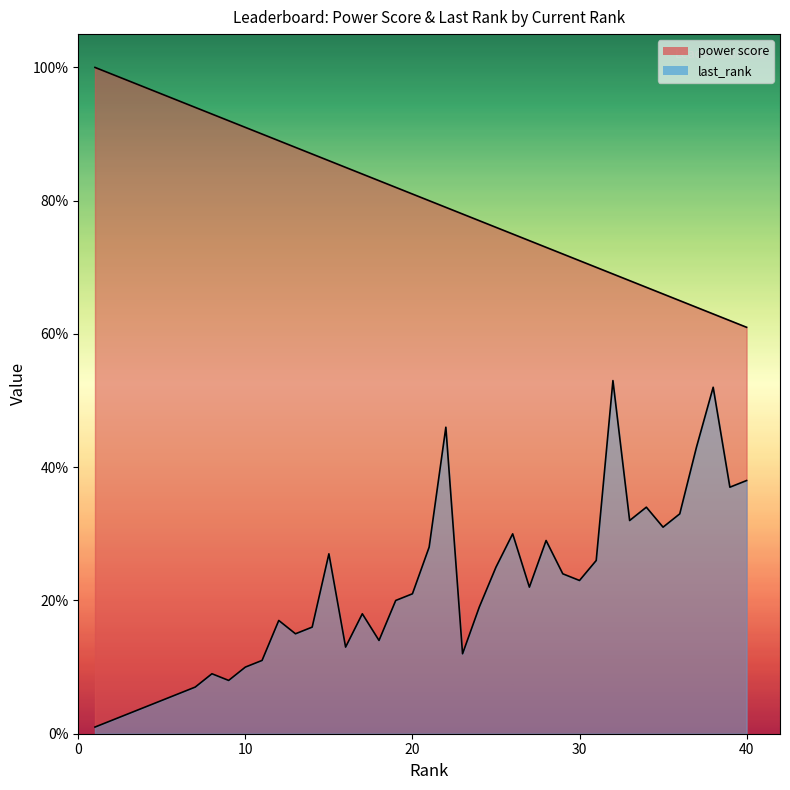

True or false: power score and last_rank cross at least once.

False